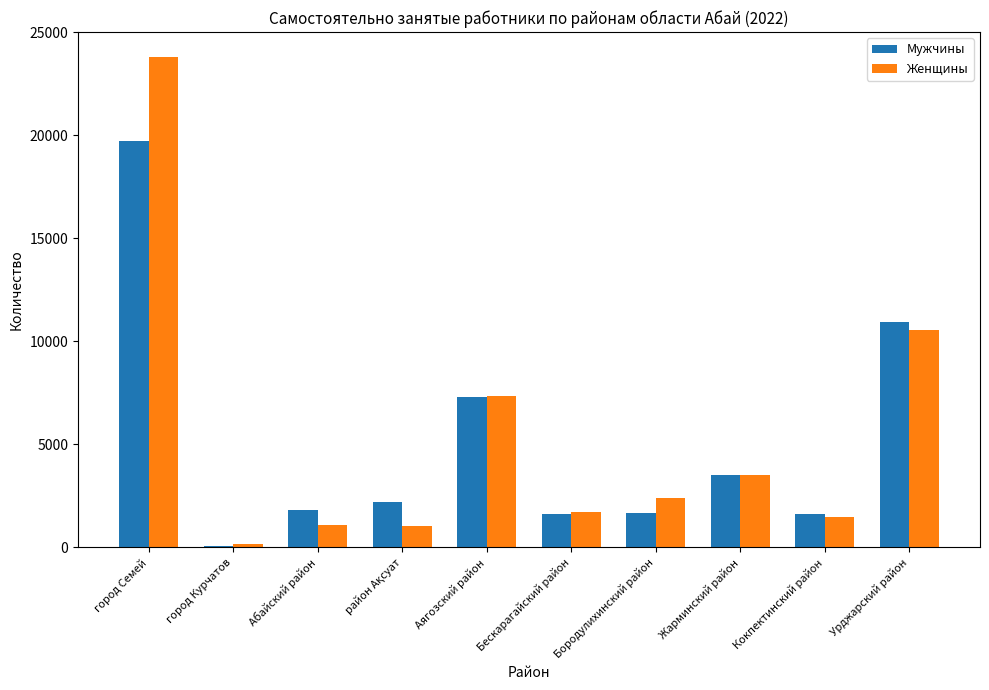

At which label does Мужчины reach its peak?

город Семей